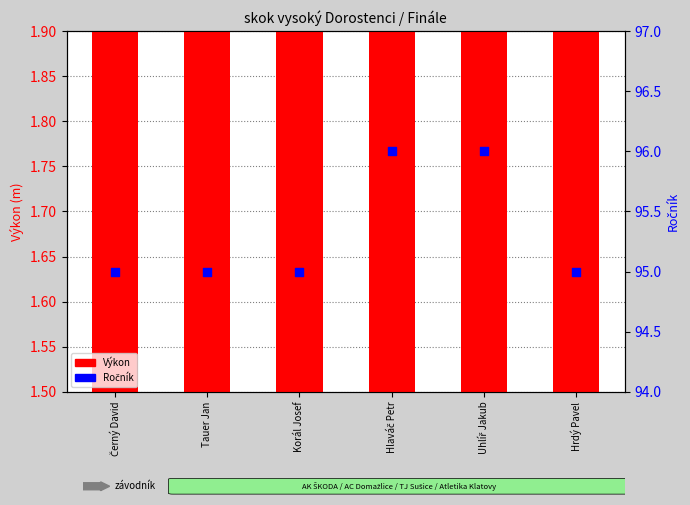

At which category is the sum across all series the highest?

Hlaváč Petr